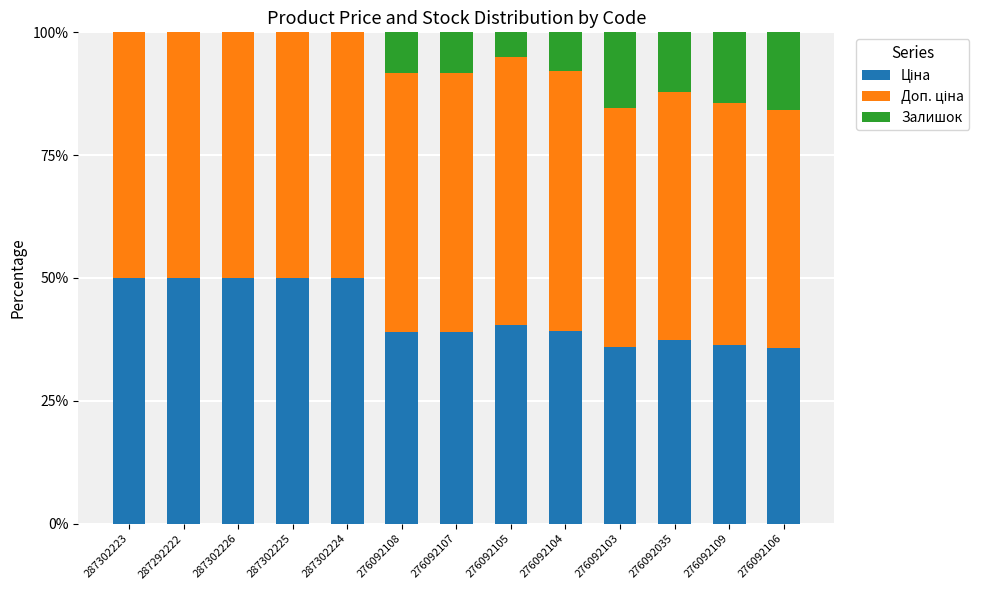

What is the total value across all series at 276092035?

100.0